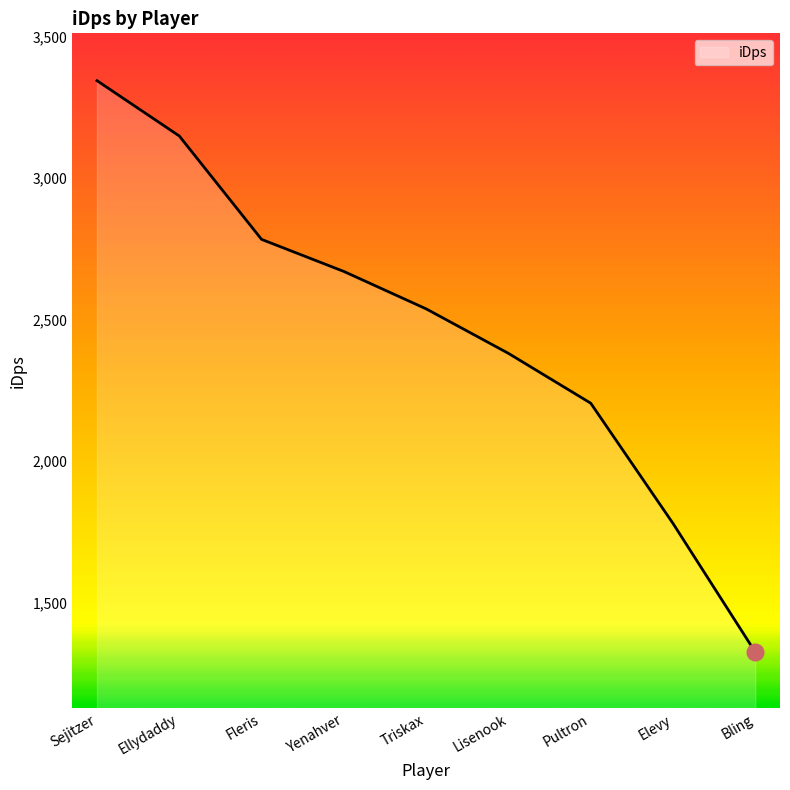

Rank the categories by value from highest to lowest.

Sejitzer, Ellydaddy, Fleris, Yenahver, Triskax, Lisenook, Pultron, Elevy, Bling